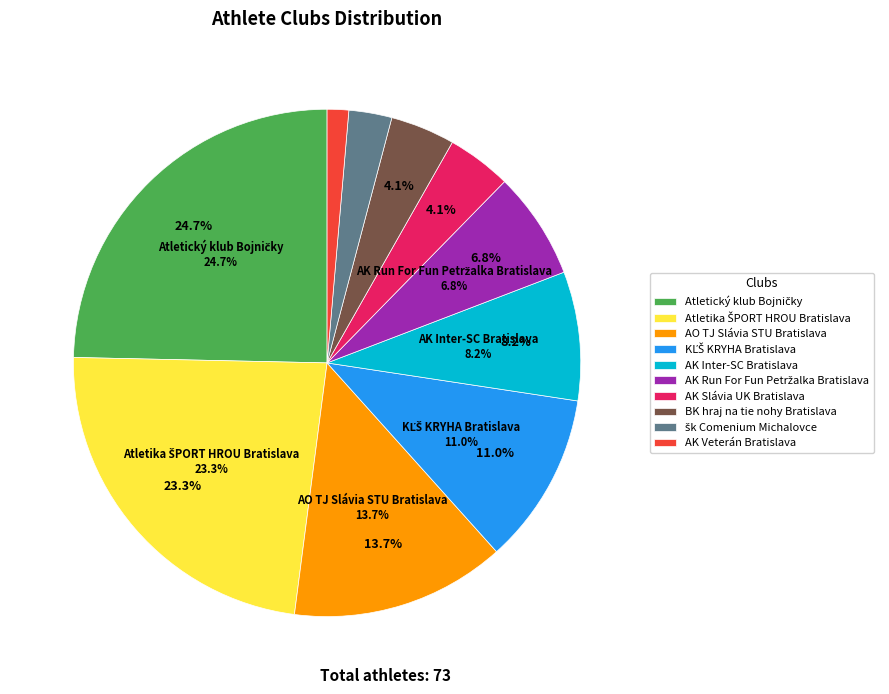

What percentage is NOT represented by šk Comenium Michalovce?

97.3%